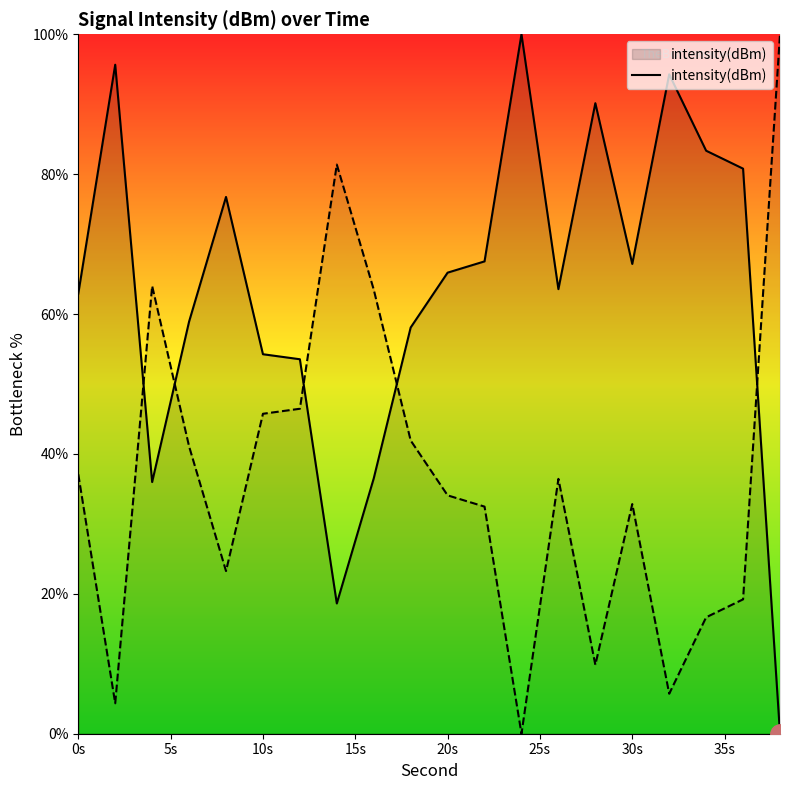

The intensity(dBm) series shows 65.9 at 20s. True or false?

True